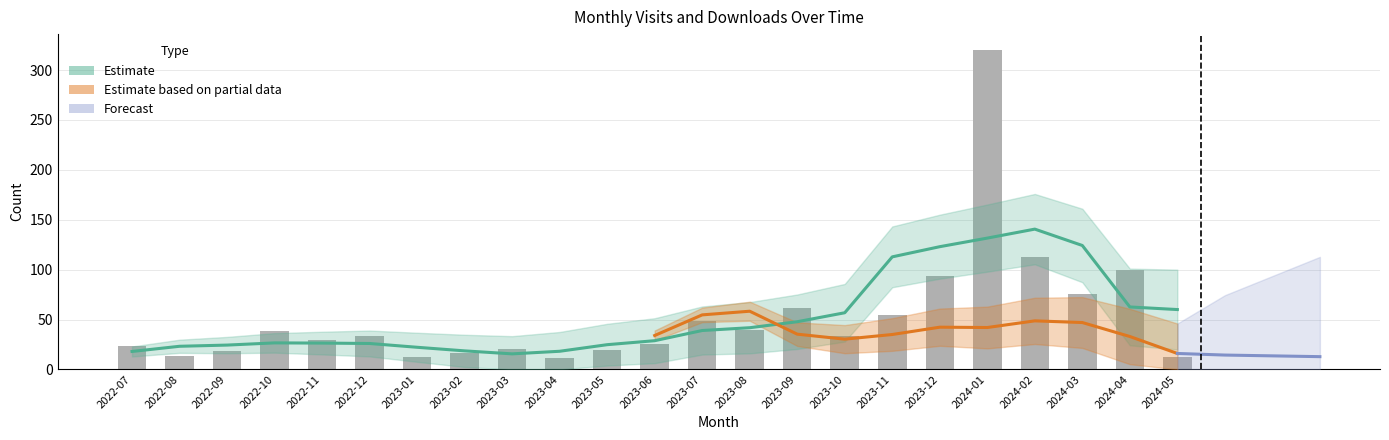

At which category does the chart reach its minimum across all series?

2023-04